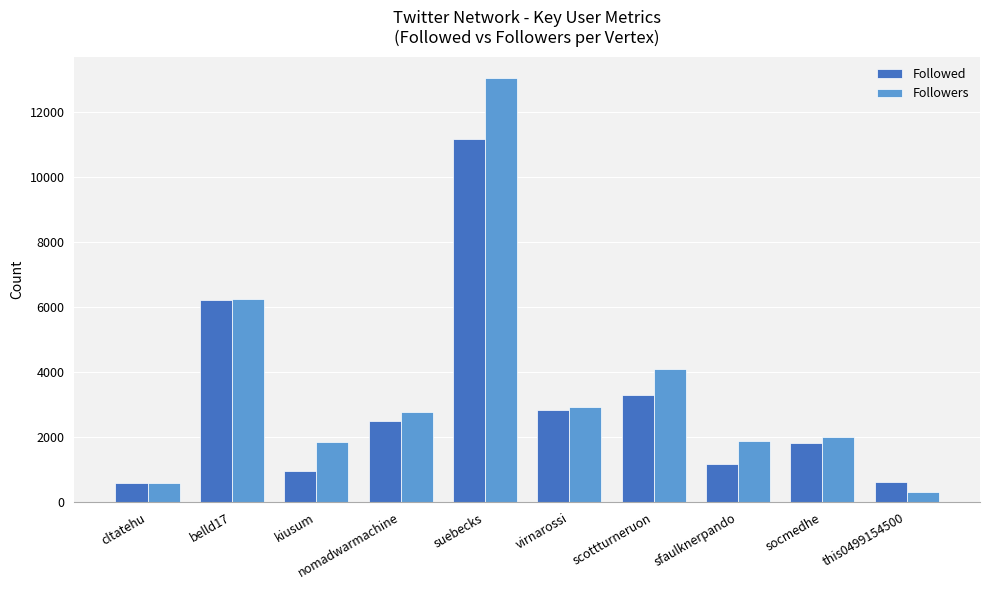

How many categories are shown in the chart?

10